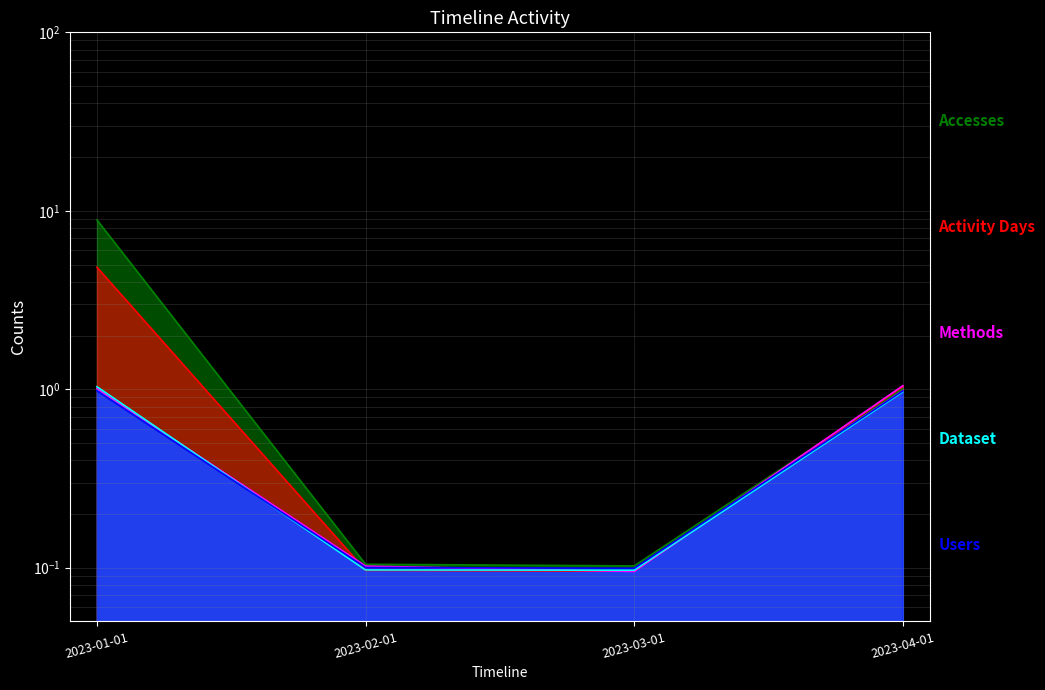

At which category is the sum across all series the highest?

2023-01-01